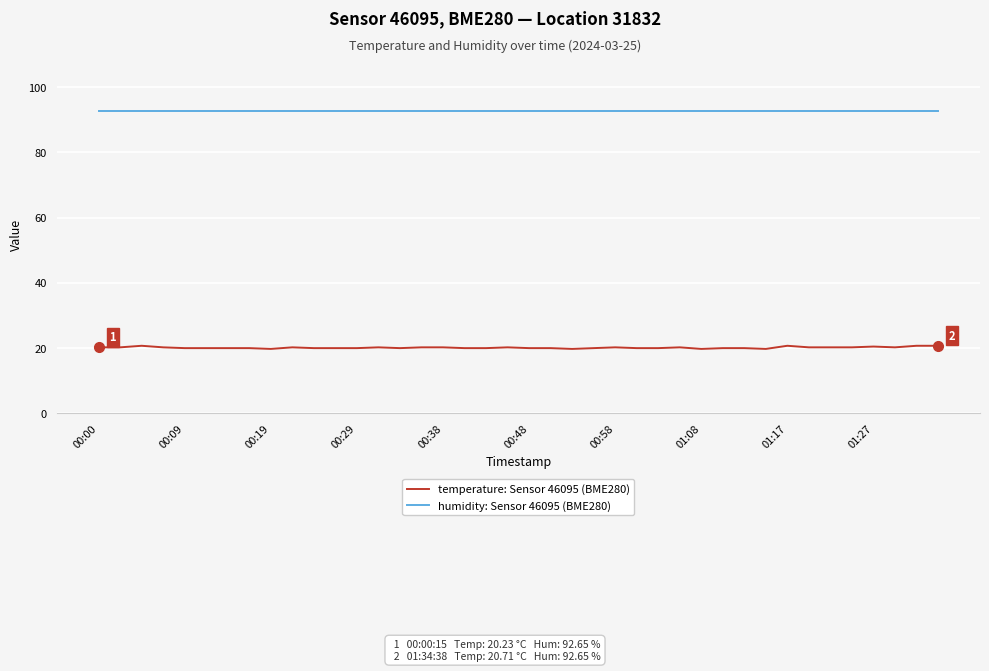

What is the maximum value shown in the chart?

92.7